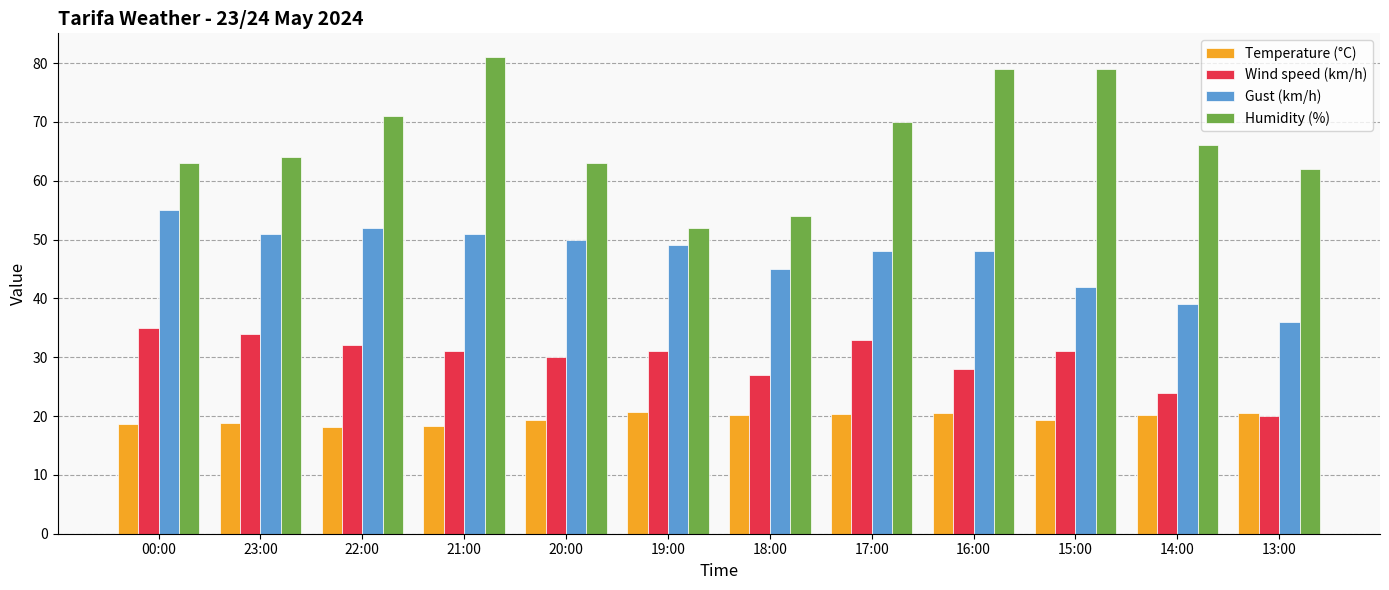

What is the label of the 9th bar from the right?

21:00